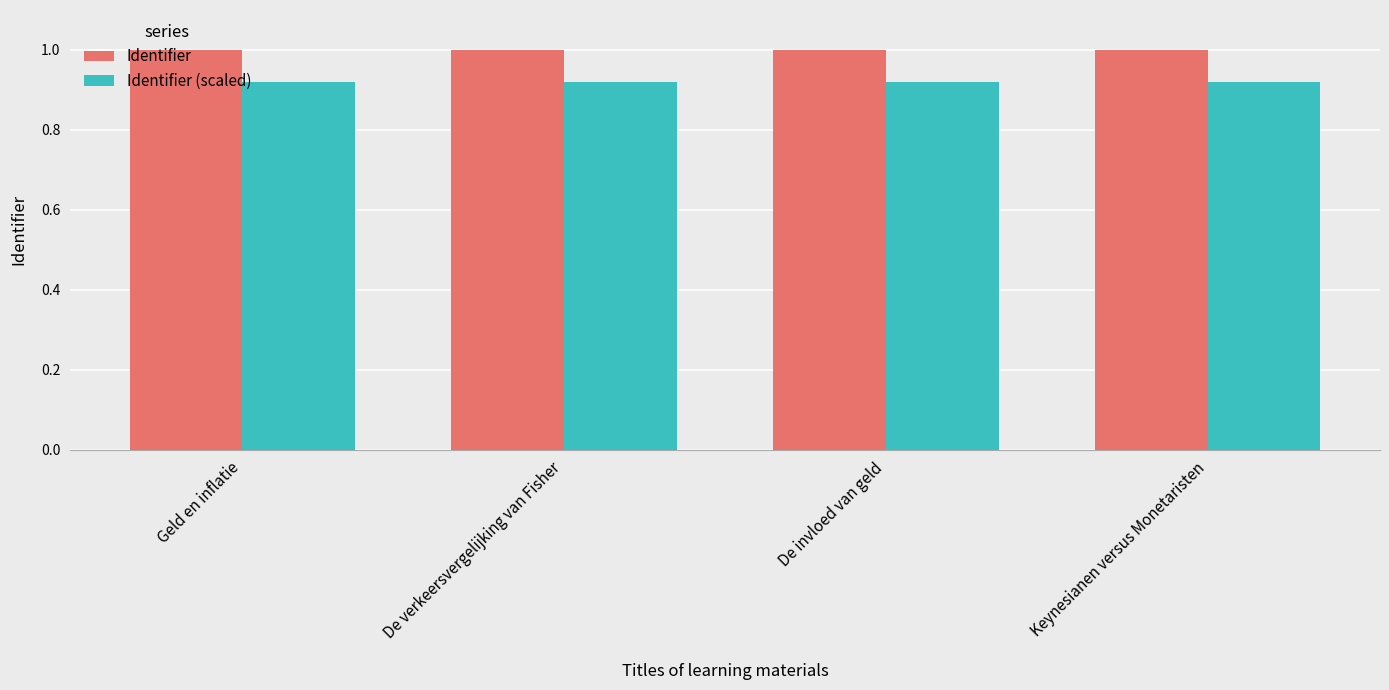

What is the highest value of the Identifier series?

1.0